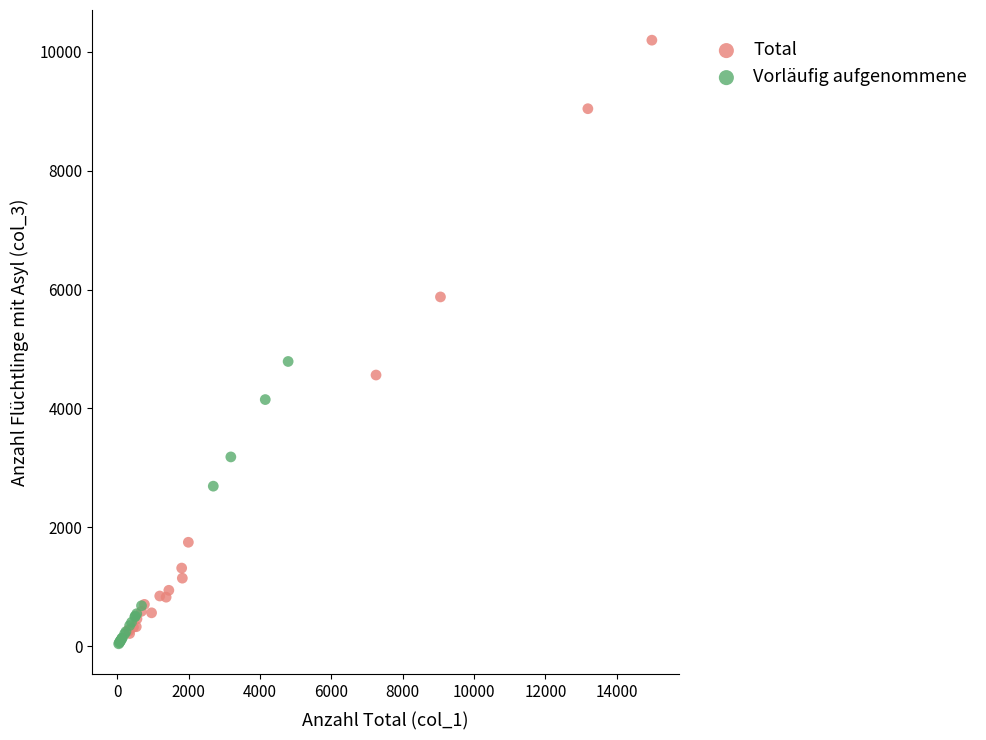

Which series contains the highest Y value?

Total